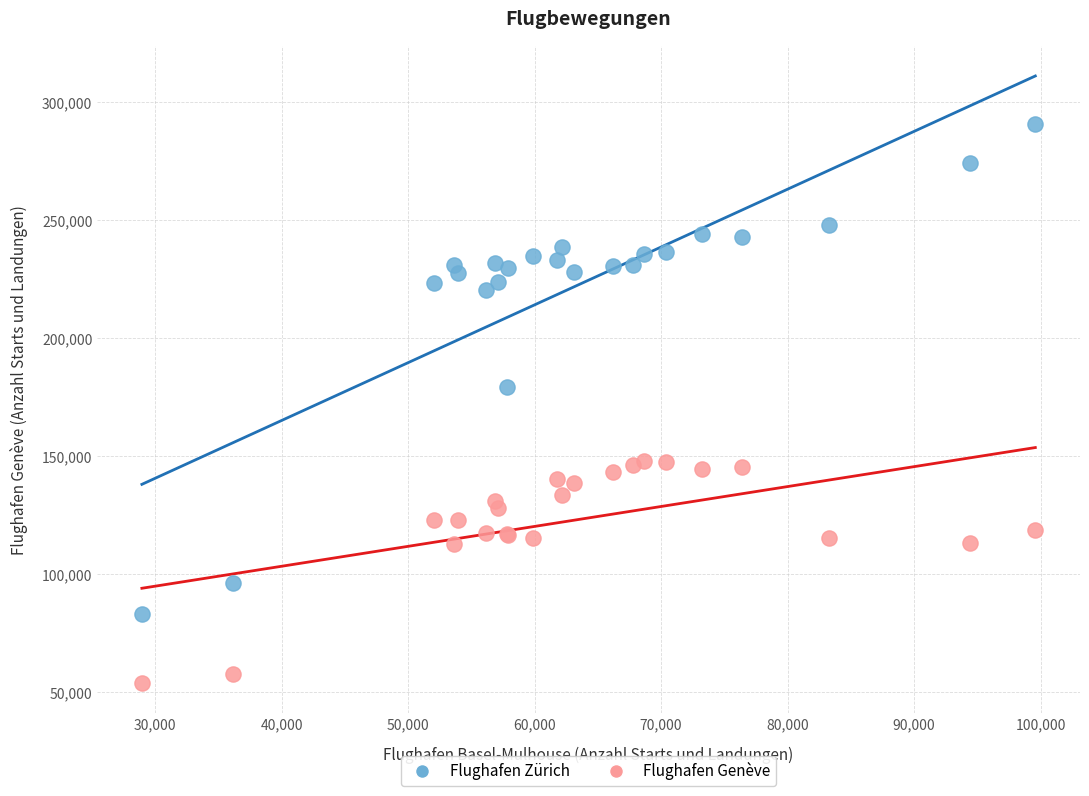

What is the X range (max minus min) for the scatter plot?

70643